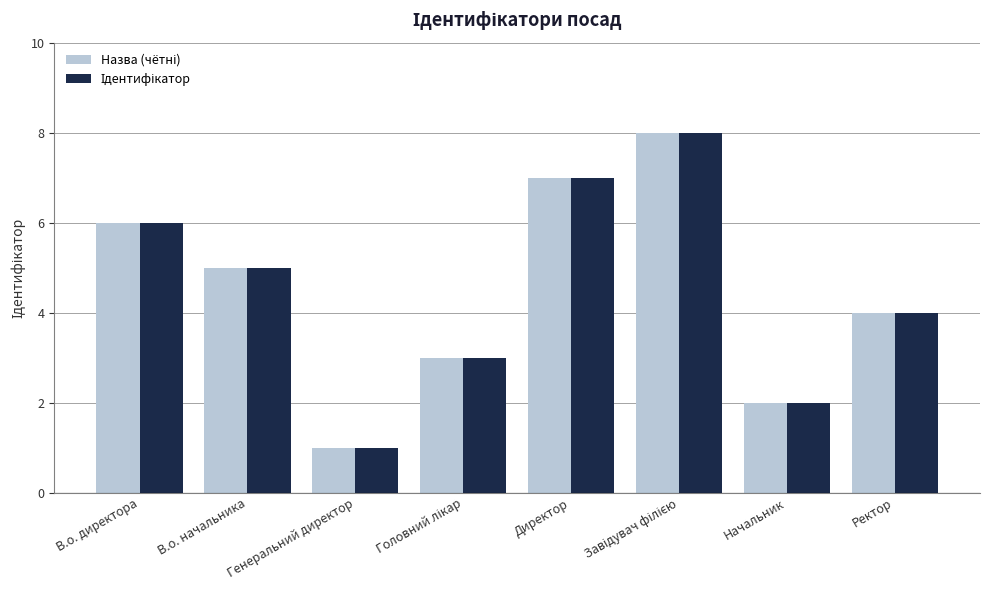

What is the maximum value shown in the chart?

8